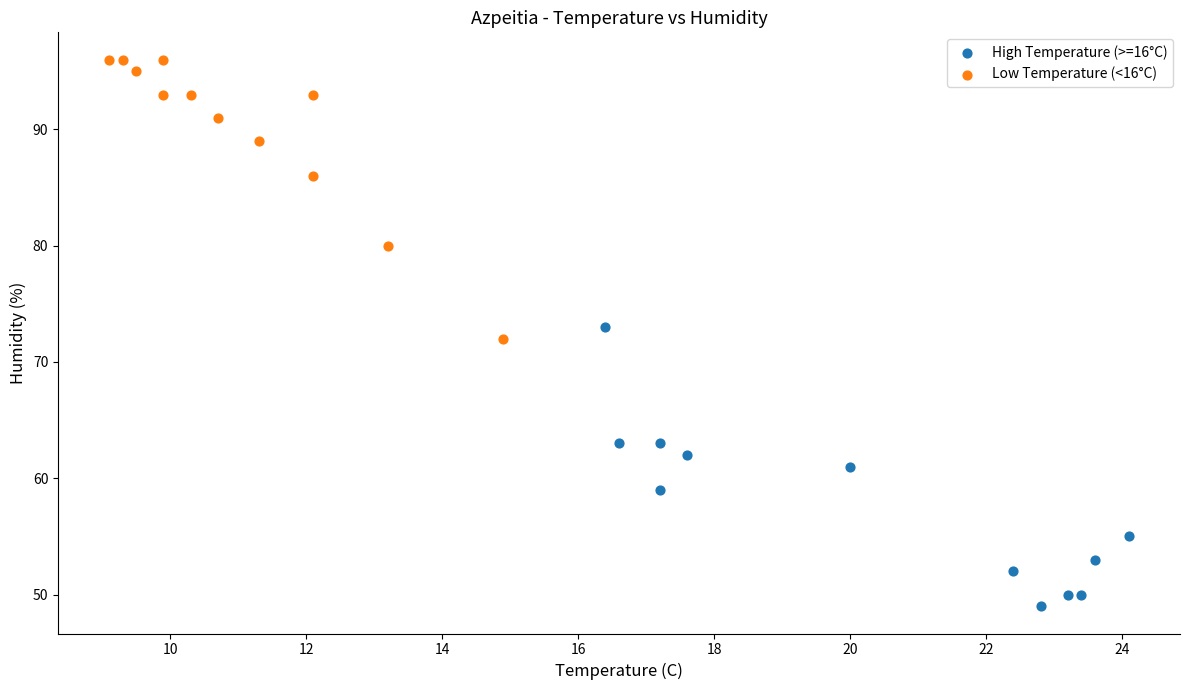

Which series reaches the minimum Y coordinate?

High Temperature (>=16°C)